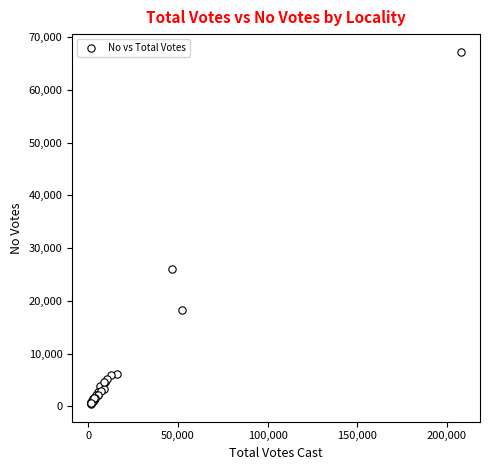

What Y value in the scatter plot is closest to 33834?

26006